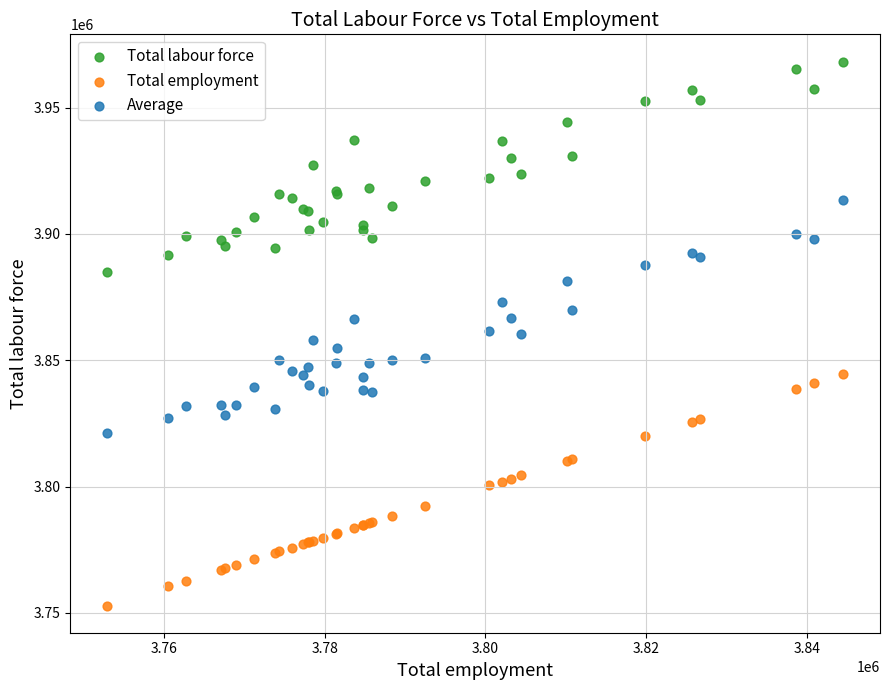

Which series has the widest spread of Y values?

Average